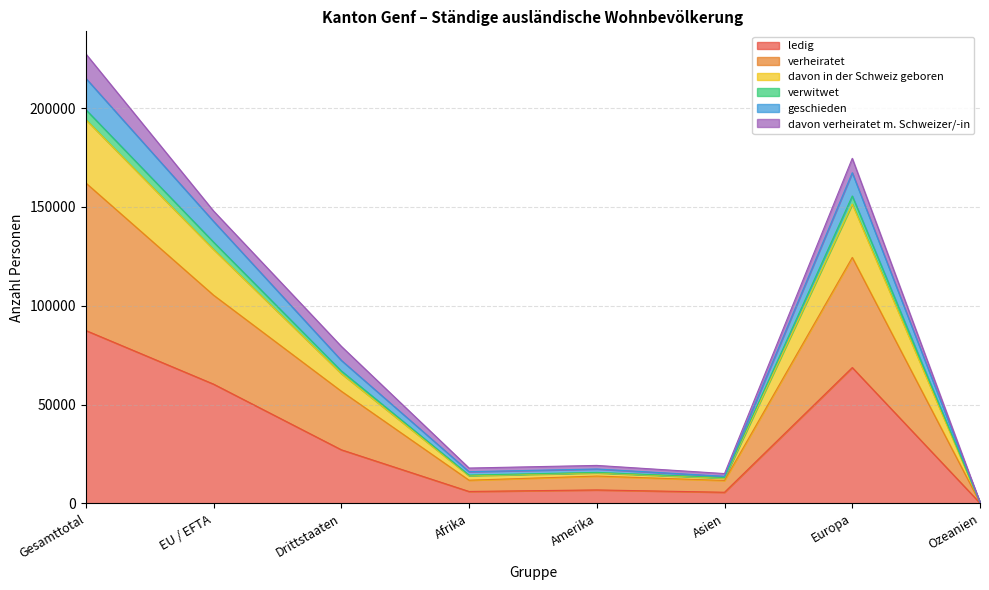

At which category does the chart reach its peak across all series?

Gesamttotal